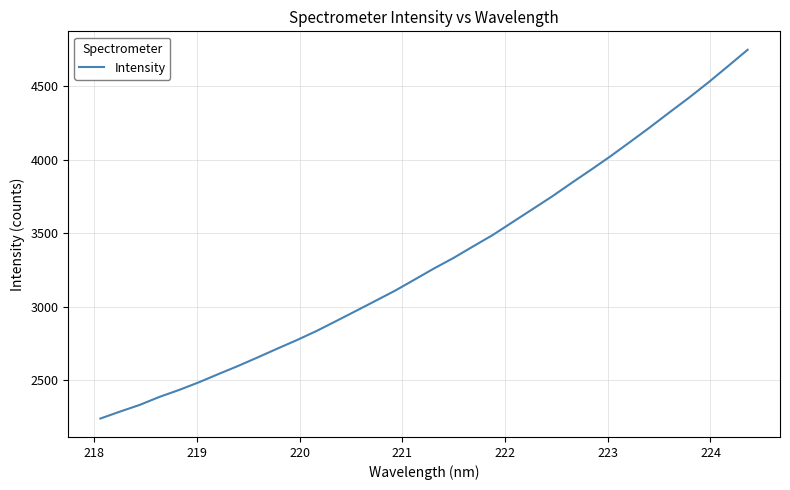

What is the greatest value displayed?

4749.5